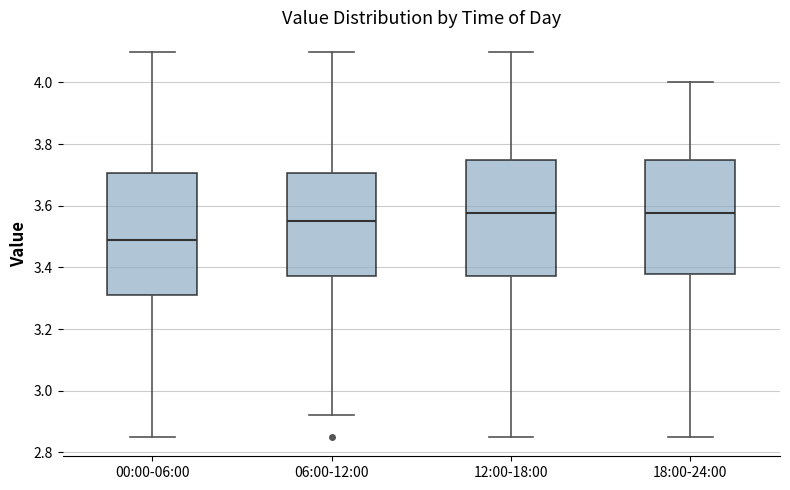

Reading left to right, read every box against the y-axis: the position of its median line, the range the box covers, and the ends of its whiskers. The values are not printed on the chart, so give them approximately, as read against the axis.

00:00-06:00: median 3.50, box 3.32 to 3.70, whiskers 2.86 to 4.10
06:00-12:00: median 3.56, box 3.38 to 3.70, whiskers 2.92 to 4.10
12:00-18:00: median 3.58, box 3.38 to 3.74, whiskers 2.86 to 4.10
18:00-24:00: median 3.58, box 3.38 to 3.74, whiskers 2.86 to 4.00